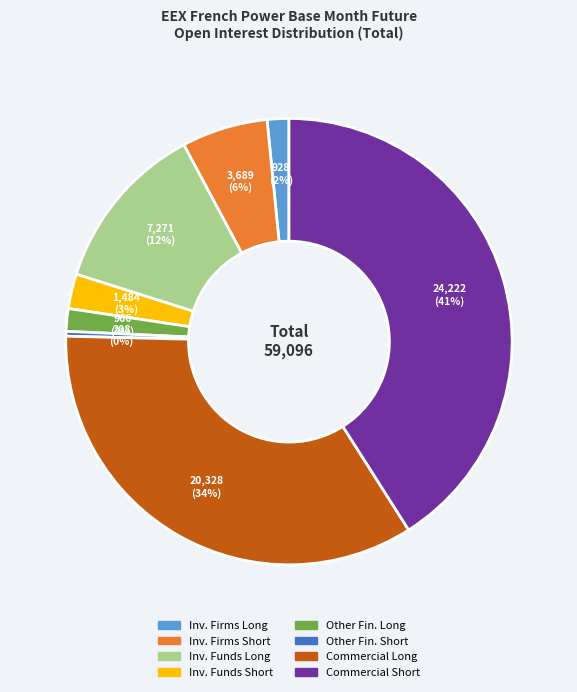

Does any single category account for the majority?

No